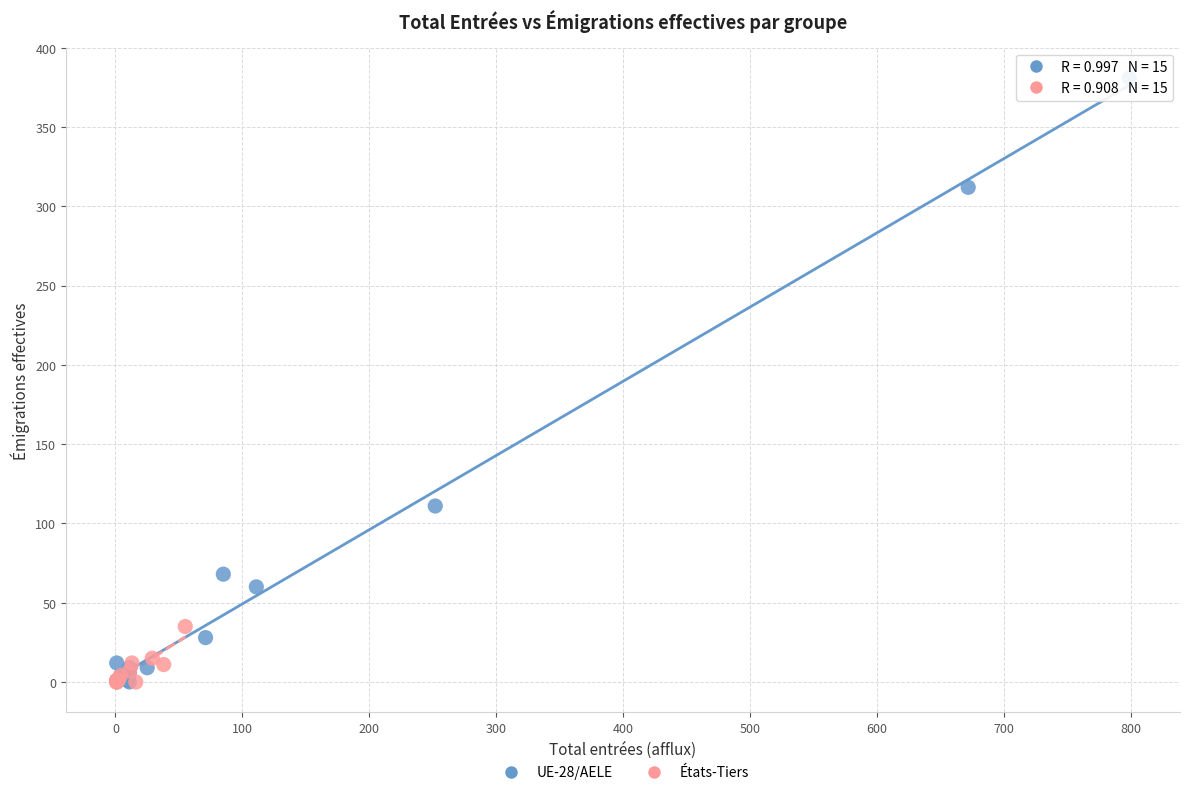

Which series has the largest Y range (max minus min)?

UE-28/AELE